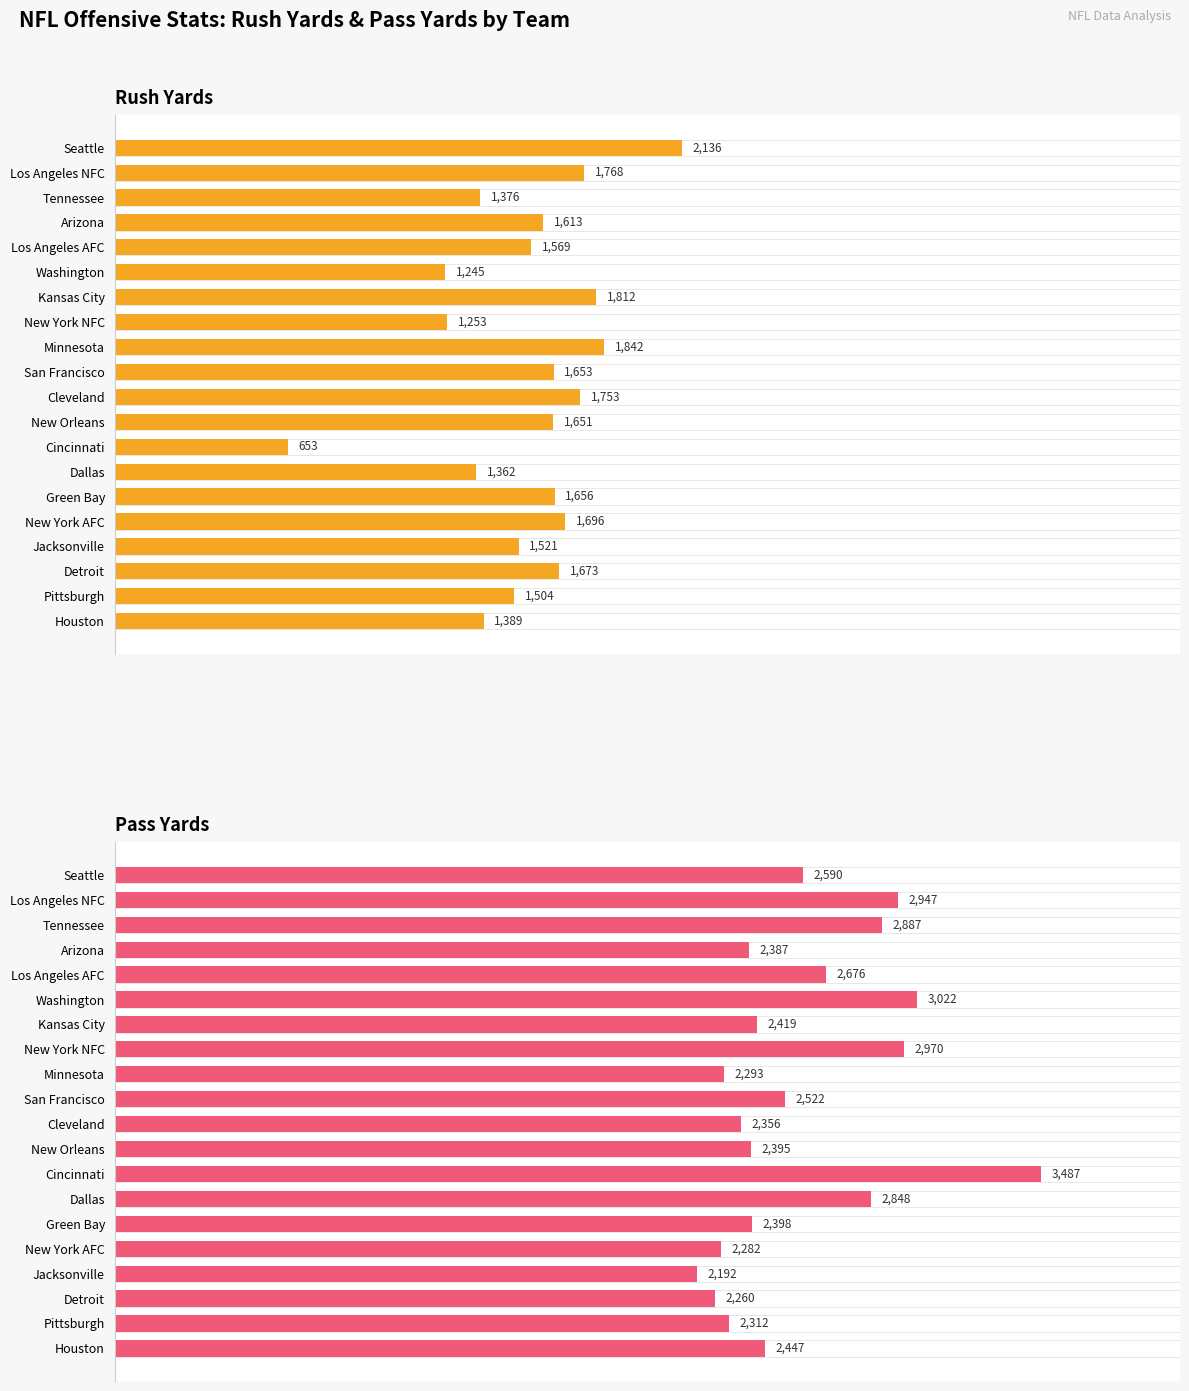

How many categories are shown in the chart?

20